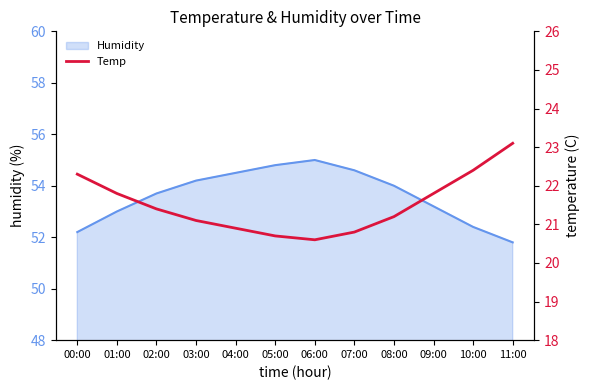

How many points are lower than both their immediate neighbors (excluding endpoints)?

1